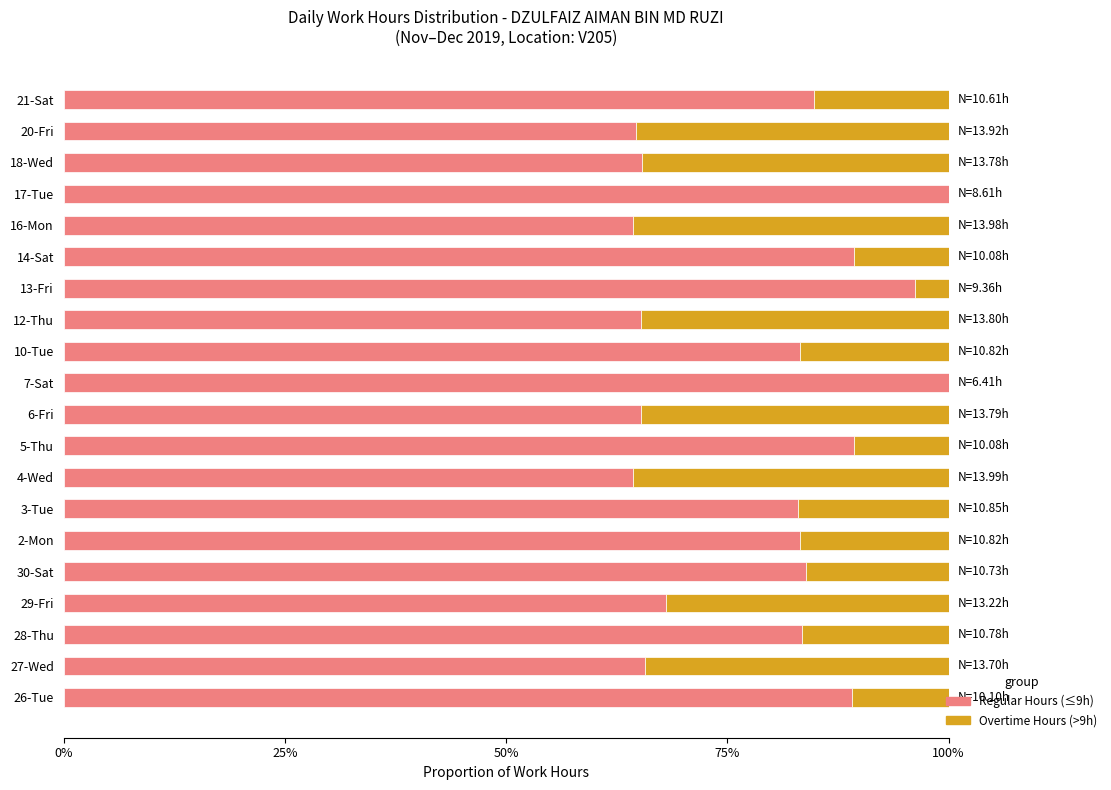

What is the total value across all series at 27-Wed?

100.0